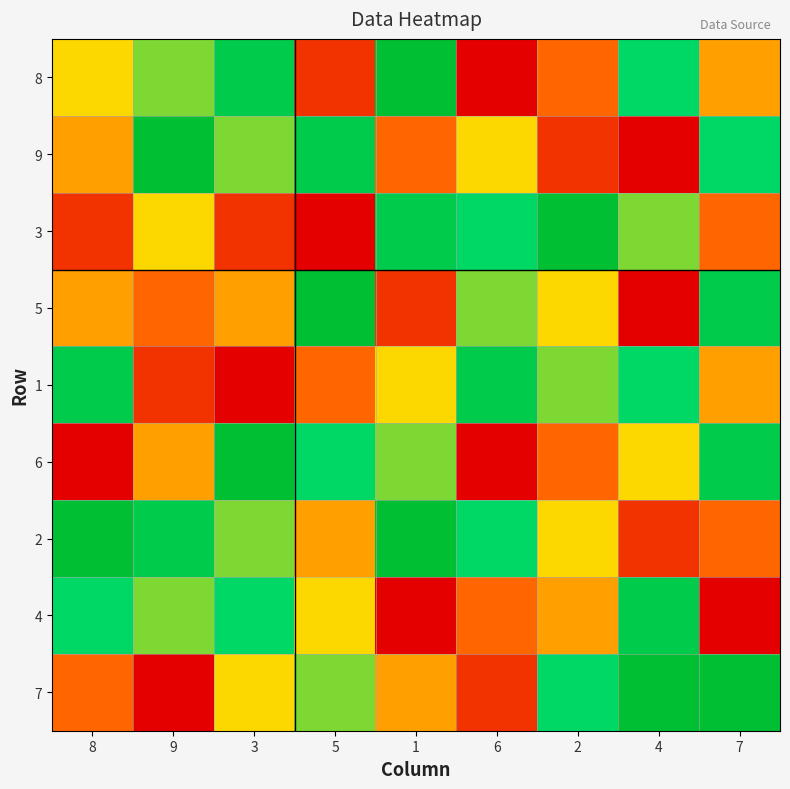

Rank the series by their maximum value, from lowest to highest.

1, 4, 8, 9, 3, 5, 6, 2, 7